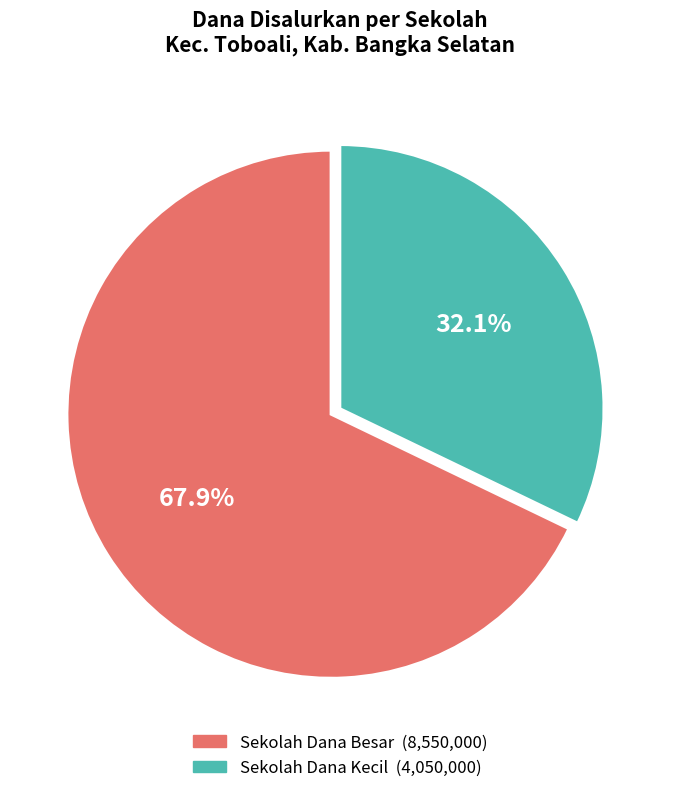

Does any single category account for the majority?

Yes